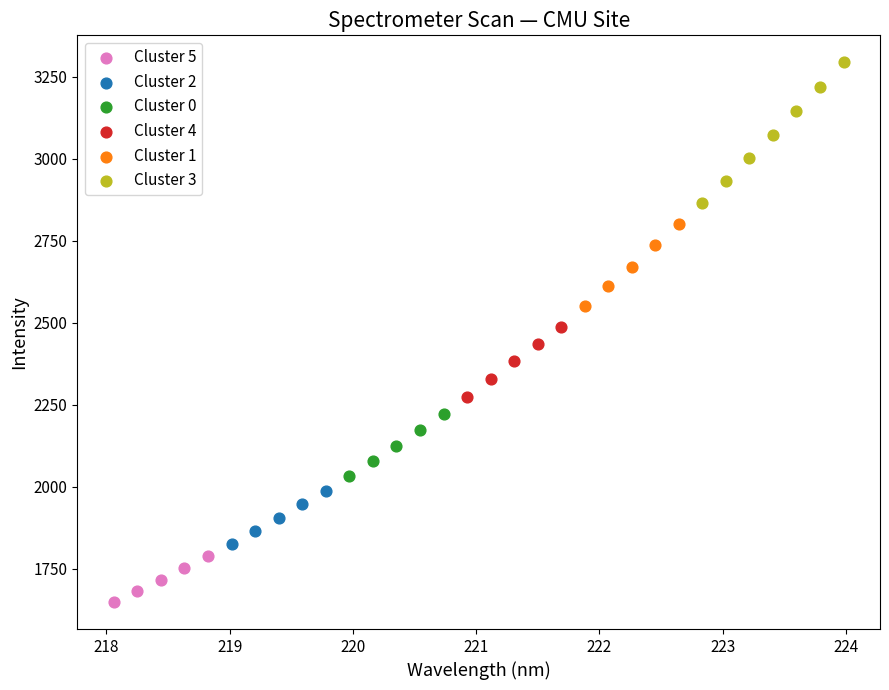

Which series reaches the minimum Y coordinate?

Cluster 5